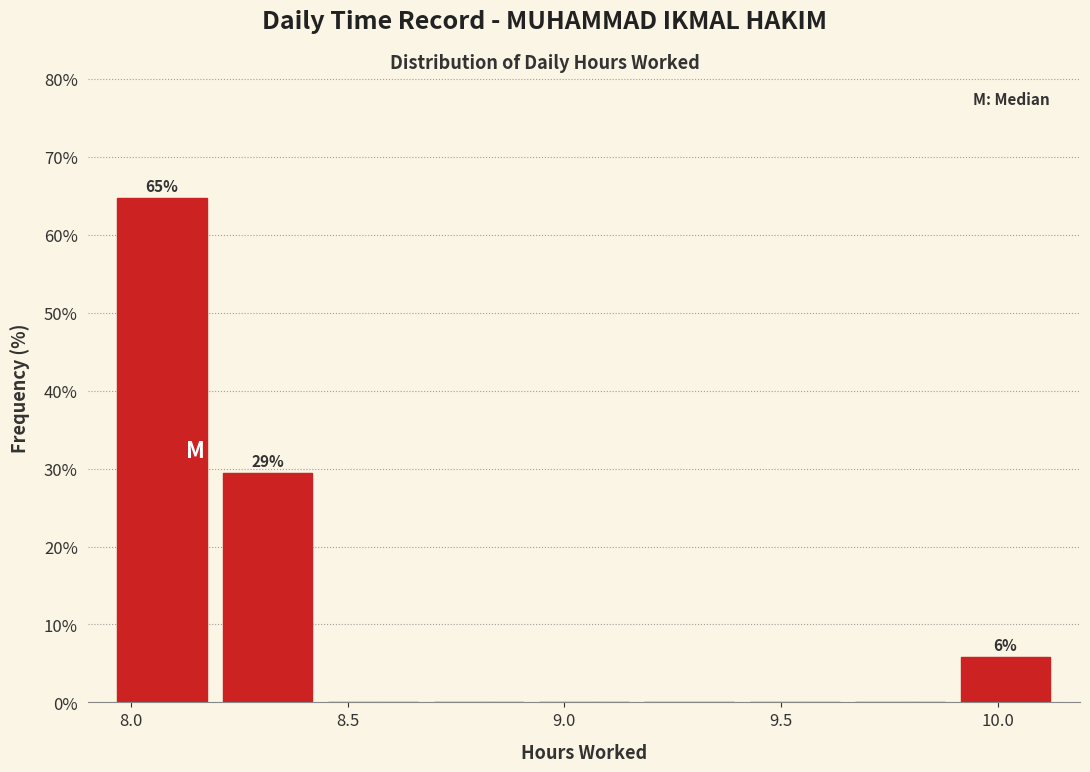

Over which range of the x-axis is the bar tallest?

7.95 to 8.20